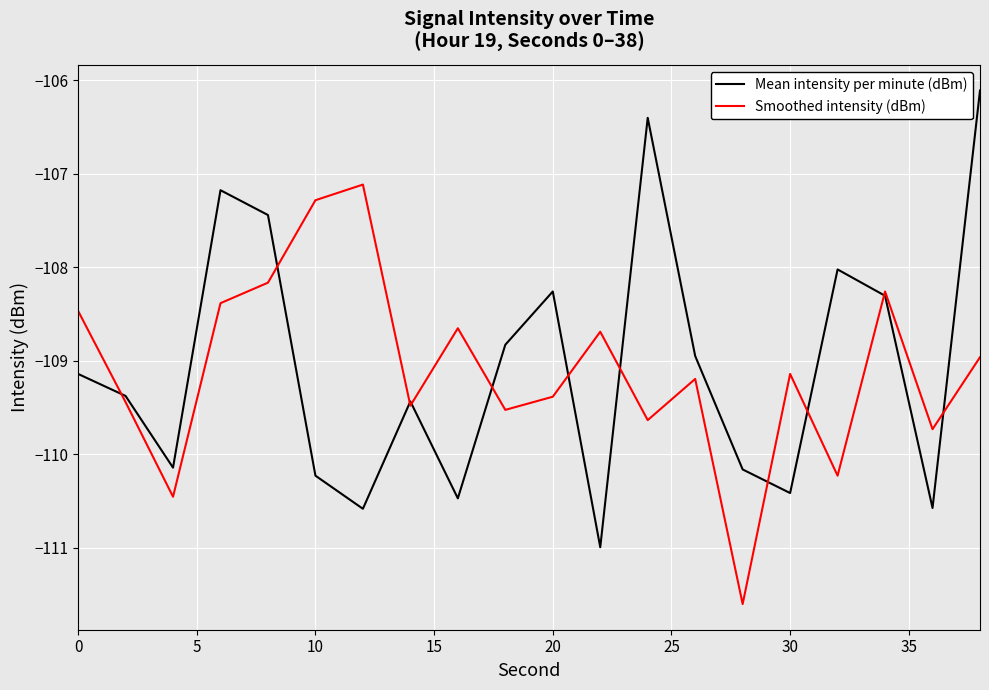

What is the maximum value shown in the chart?

-106.1